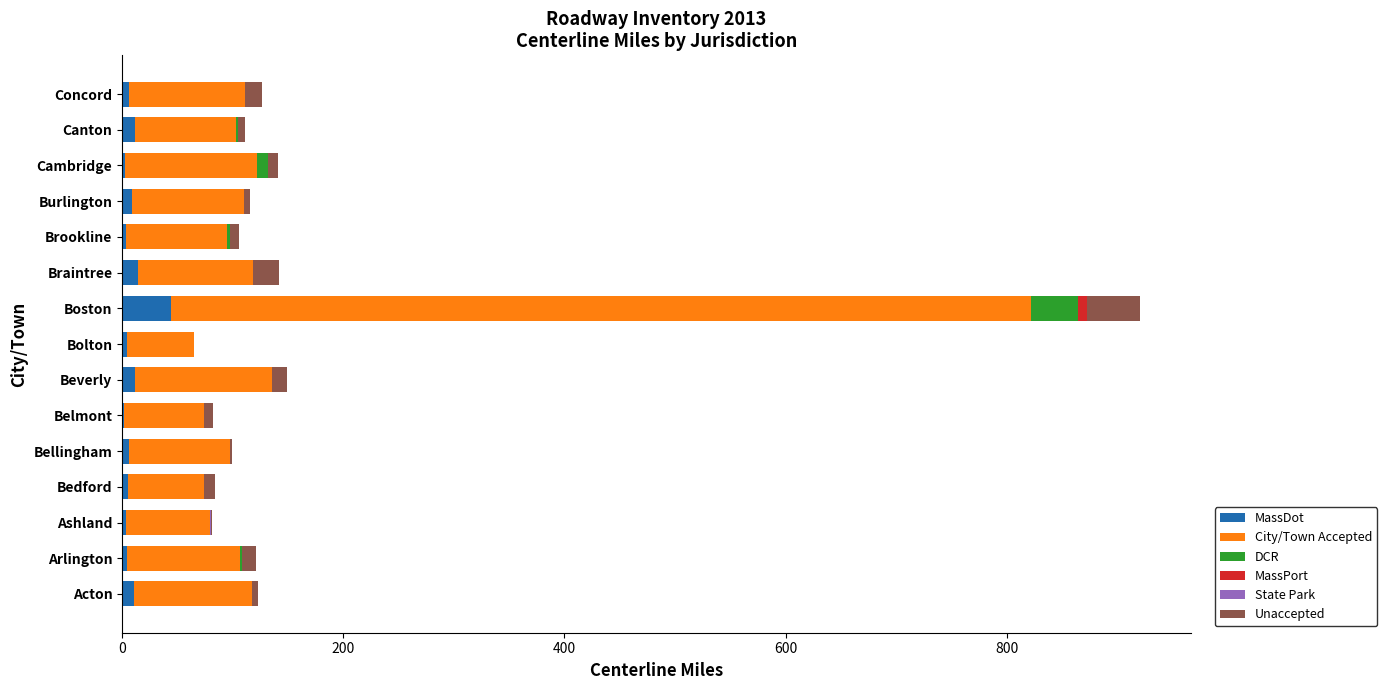

What is the sum of all MassDot values?

138.7